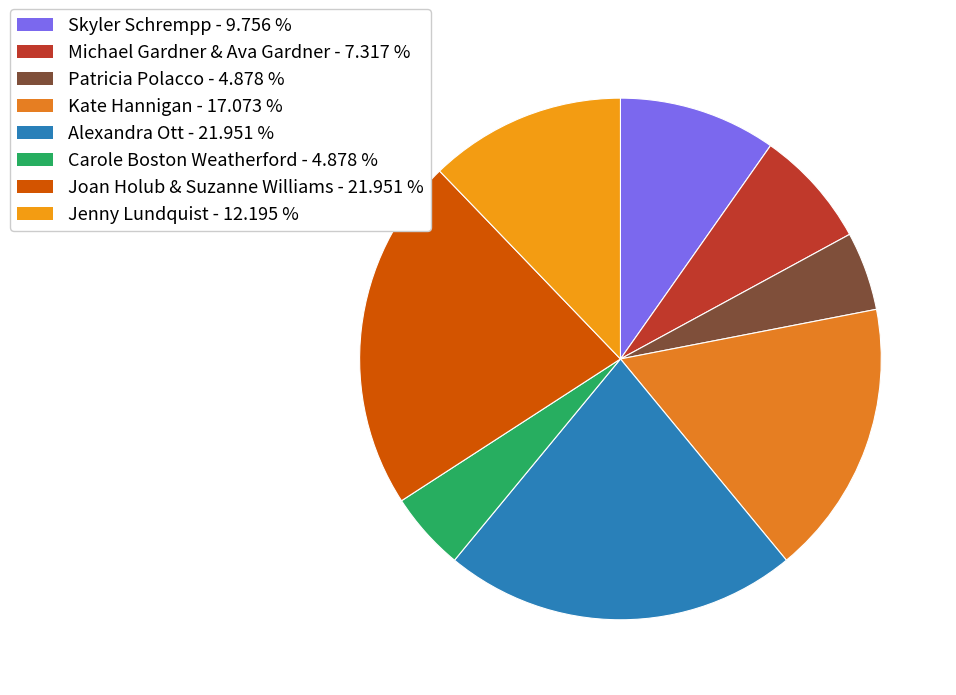

Is there any slice that represents more than half of the pie?

No